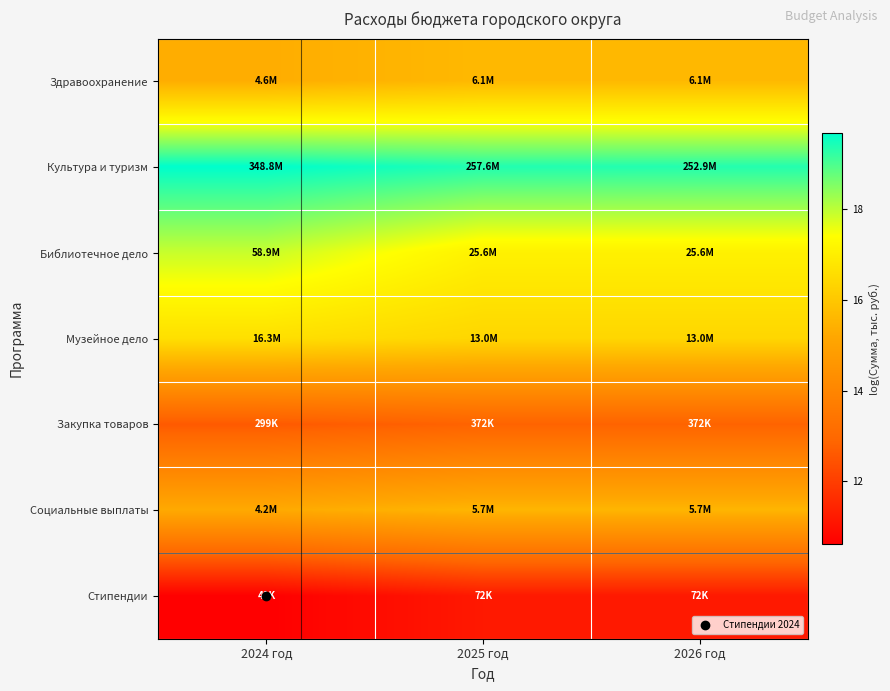

What is the total value across all series at 2025 год?

108.0